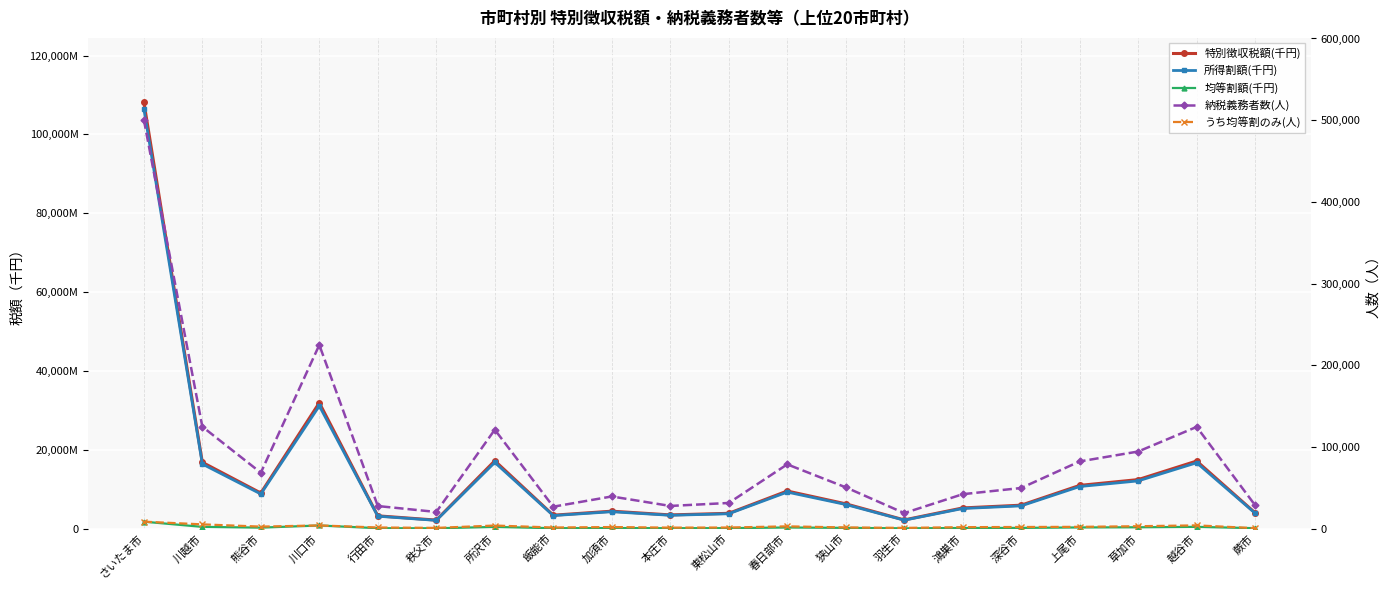

What value does the 納税義務者数(人) series have at 草加市, to the nearest 50?

94350